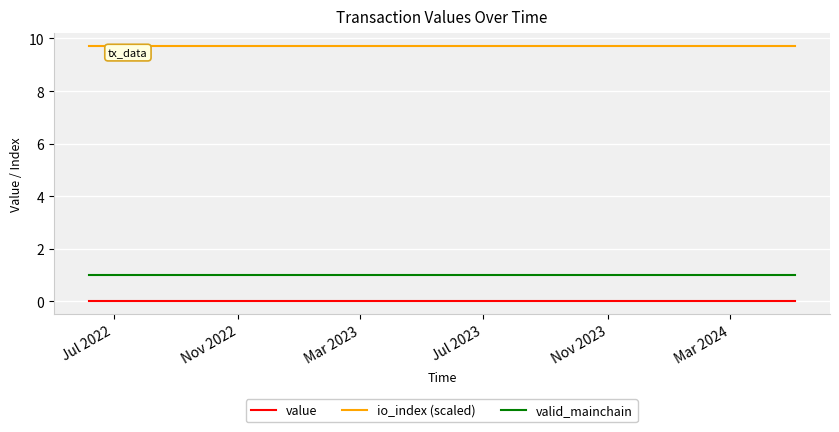

Which series has the largest total across all categories?

io_index (scaled)